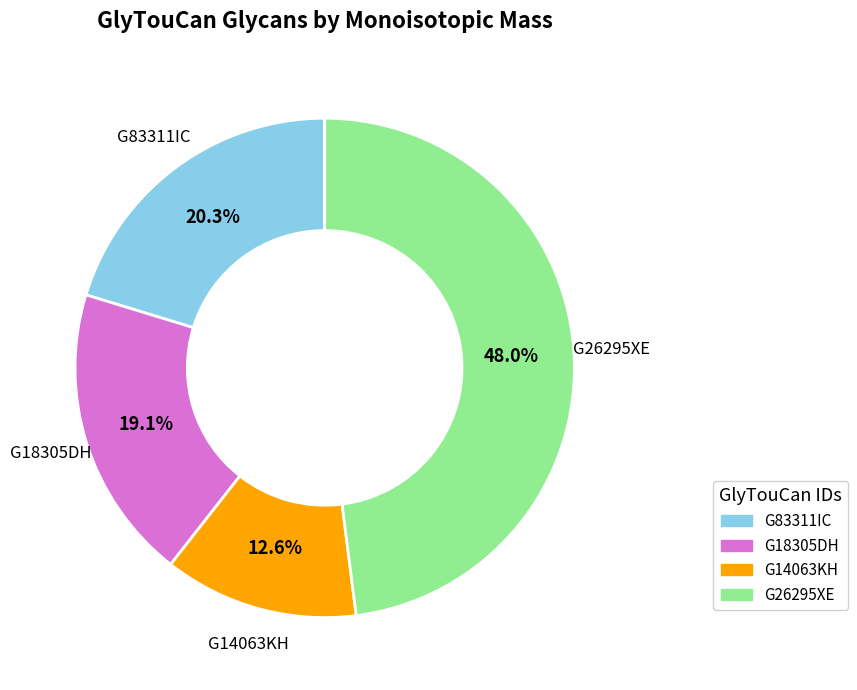

Is there any slice that represents more than half of the pie?

No